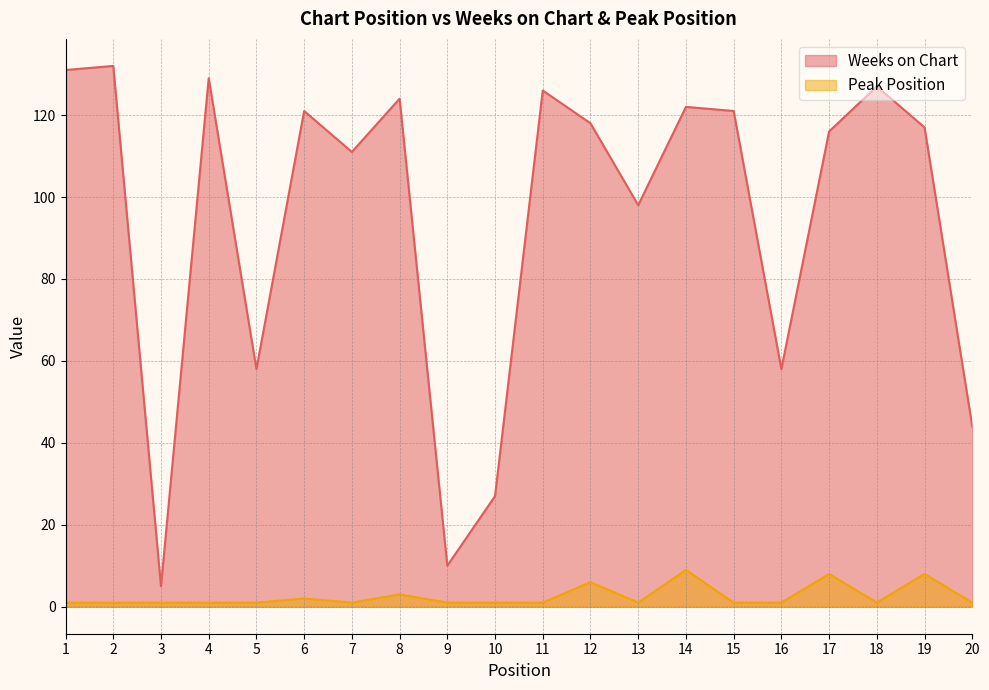

List the series in order of their overall mean, lowest first.

Peak Position, Weeks on Chart